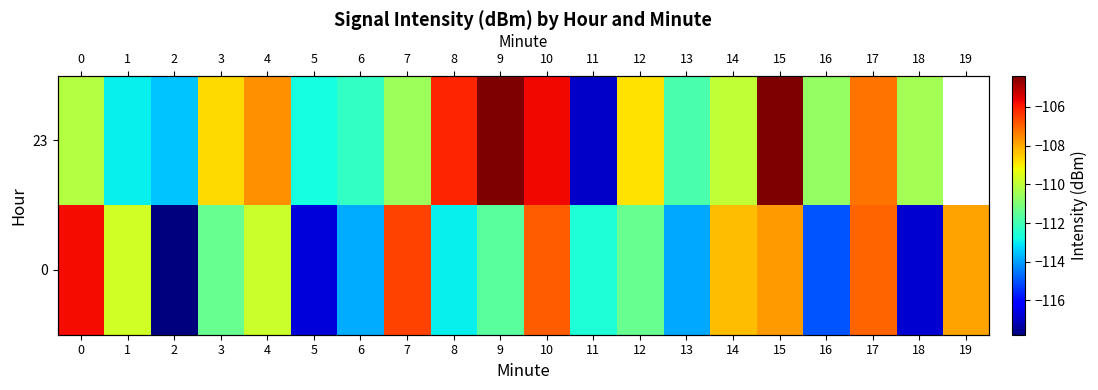

Which series has the largest range (max minus min)?

row_0